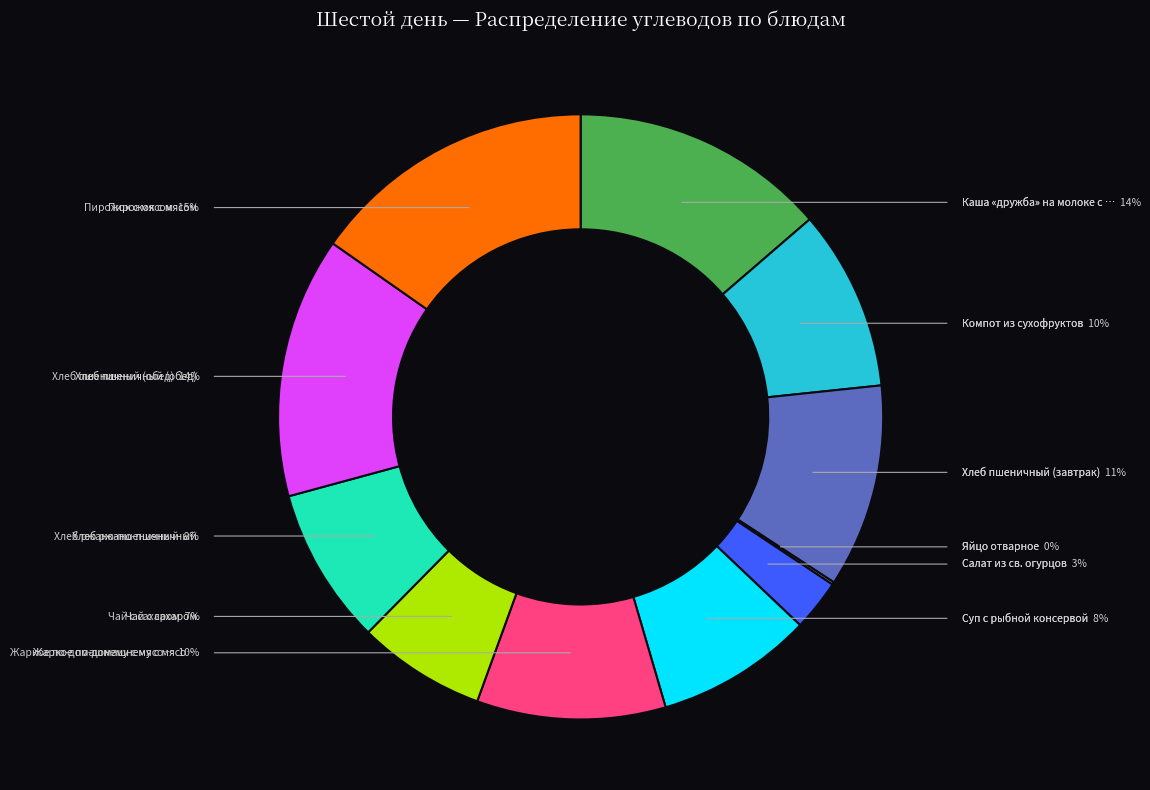

Rank the categories by value from lowest to highest.

Яйцо отварное, Салат из св. огурцов, Чай с сахаром, Суп с рыбной консервой, Хлеб ржано-пшеничный, Компот из сухофруктов, Жаркое по-домашнему с мясом говяж, Хлеб пшеничный (завтрак), Каша «дружба» на молоке с маслом, Хлеб пшеничный (обед), Пирожок с мясом